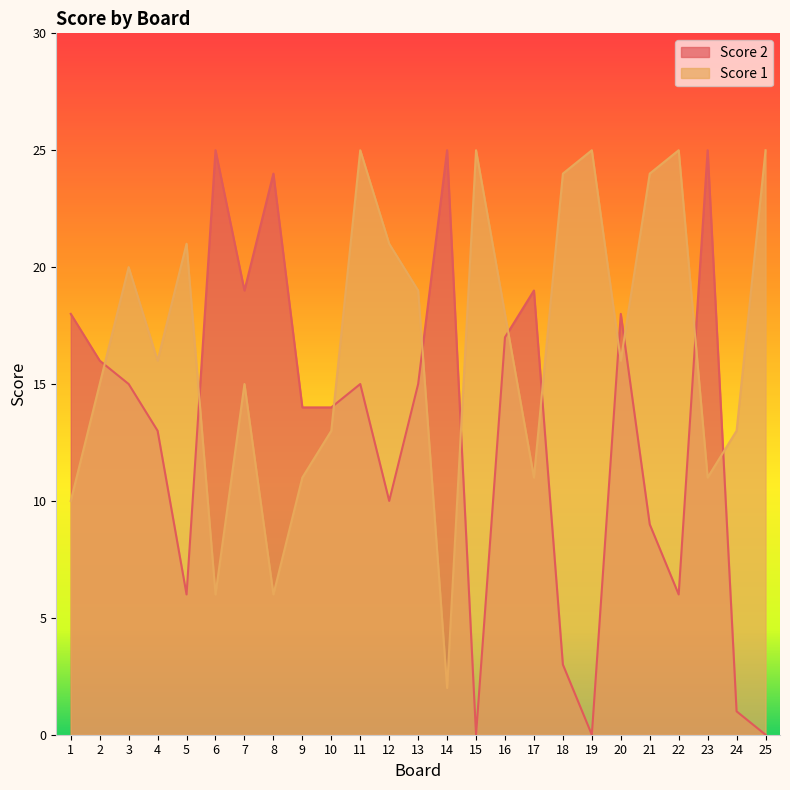

What is the difference between the highest and lowest values at 20?

2